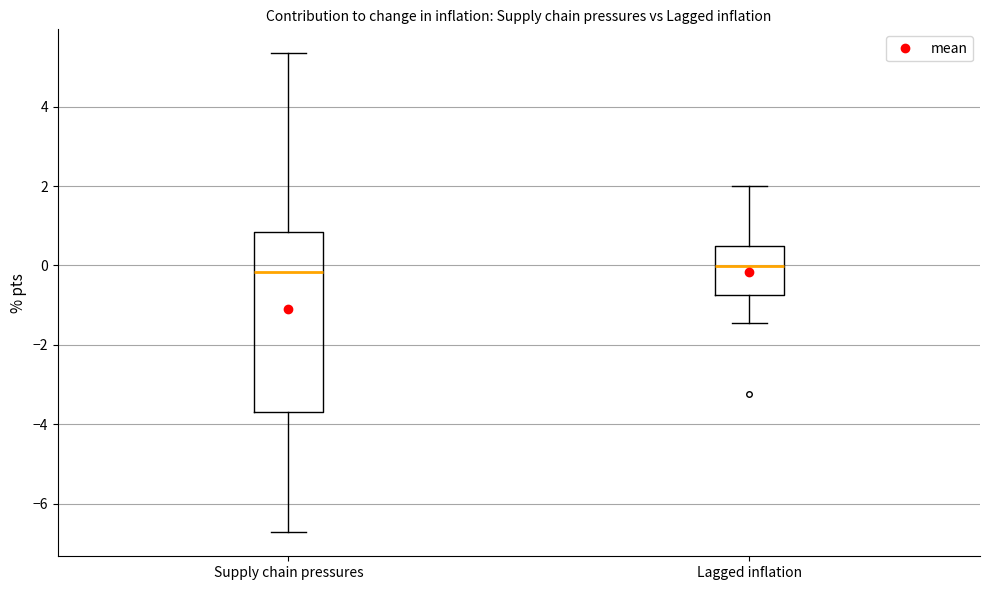

Comparing the boxes themselves (not the whiskers), which one is the tallest?

Supply chain pressures